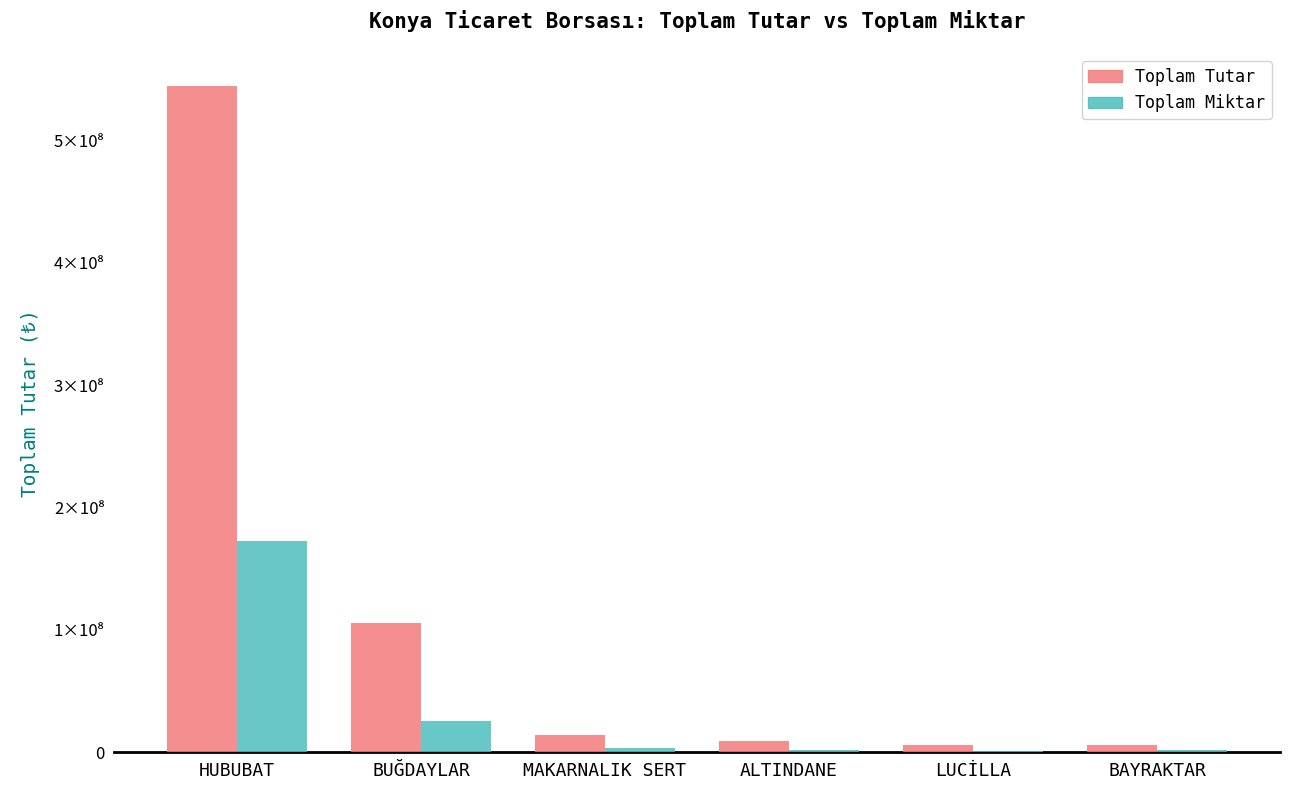

Reading right to left, transcribe all the data shown in this chart.

Toplam Tutar: 6035312.7	5881572.5	8955711.0	13788101.5	105723867.4	544419343.8
Toplam Miktar: 1459740.0	1370000.0	2229000.0	3360740.0	25722700.0	172518630.0